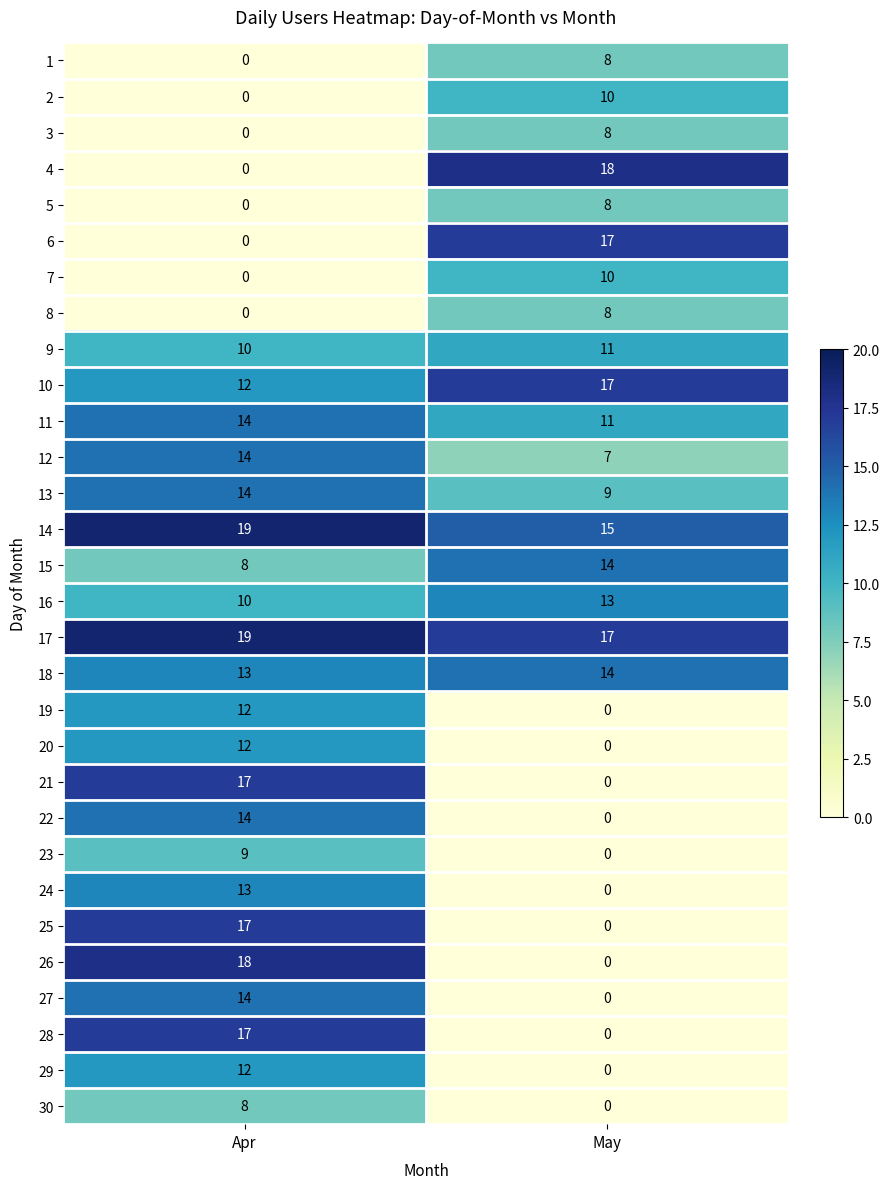

At how many categories does at least one series exceed 2?

2